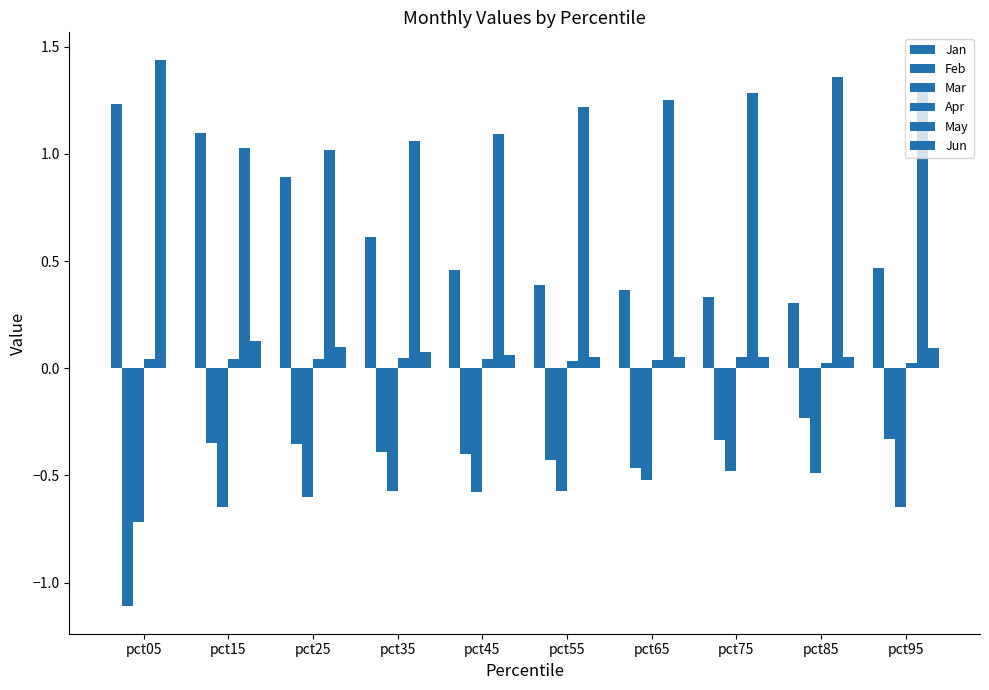

Read the May value at pct95.

1.3